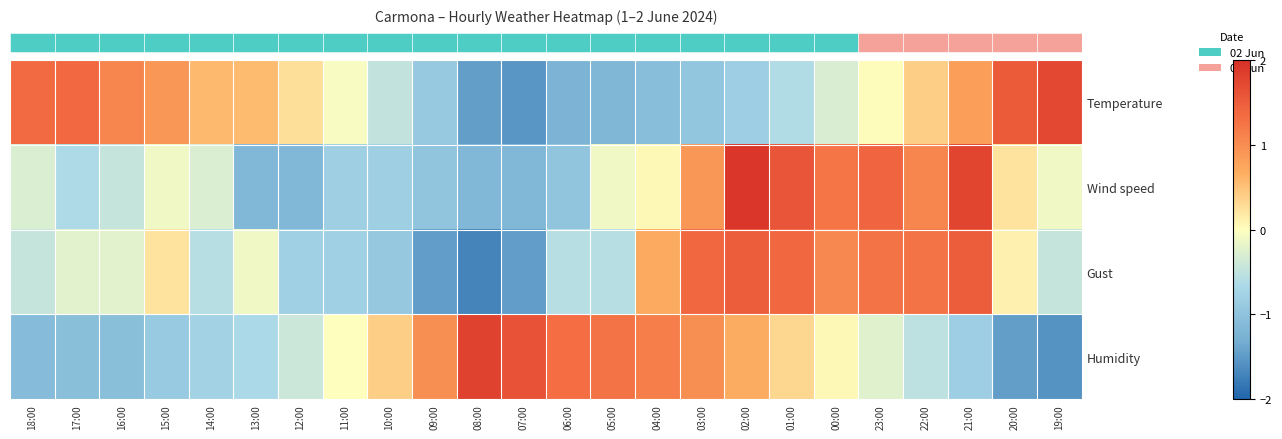

How many categories are shown in the chart?

24